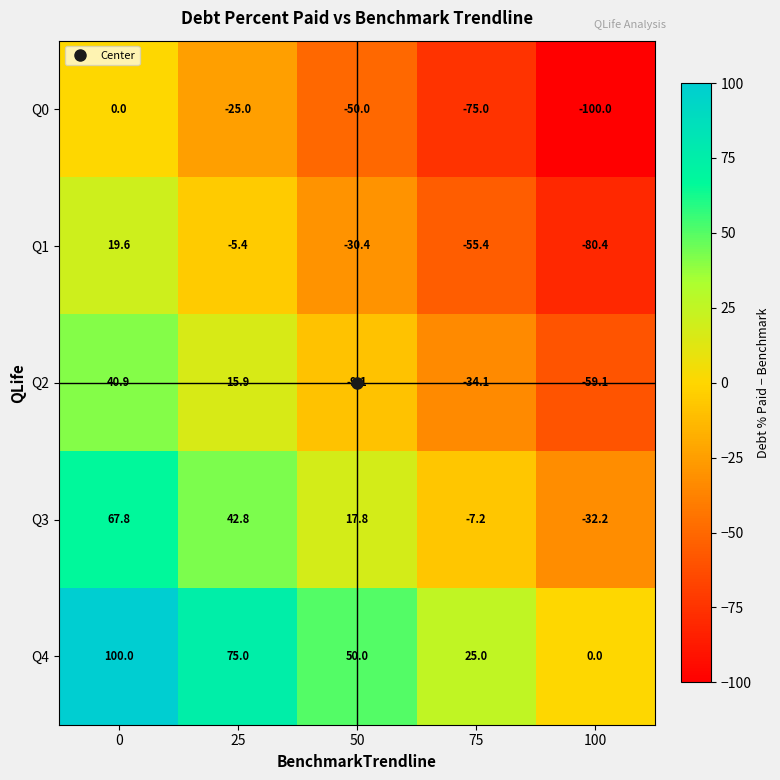

What is the spread (max minus min) of values at 50?

100.0